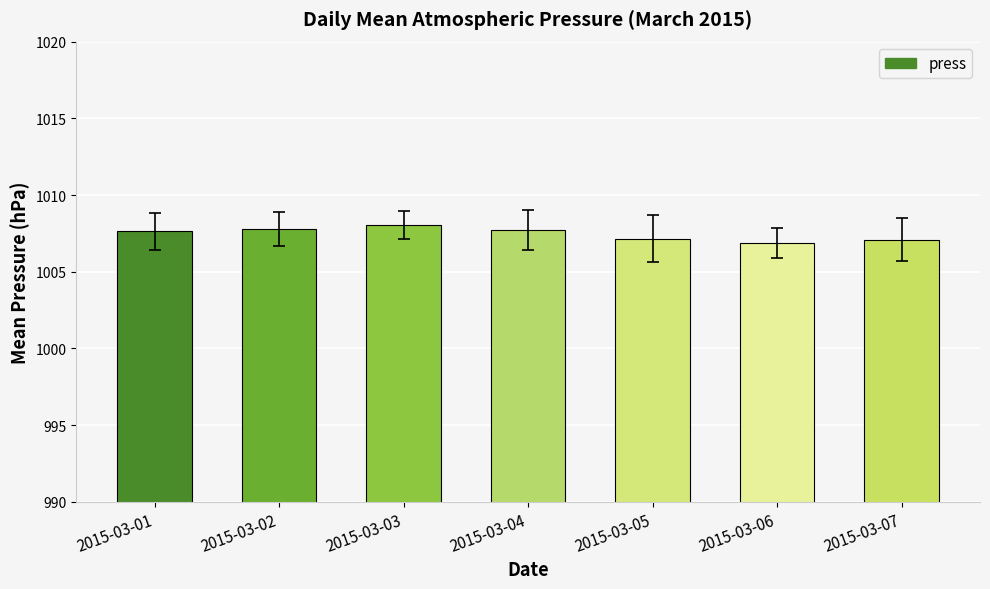

What is the minimum value shown in the chart?

1006.9